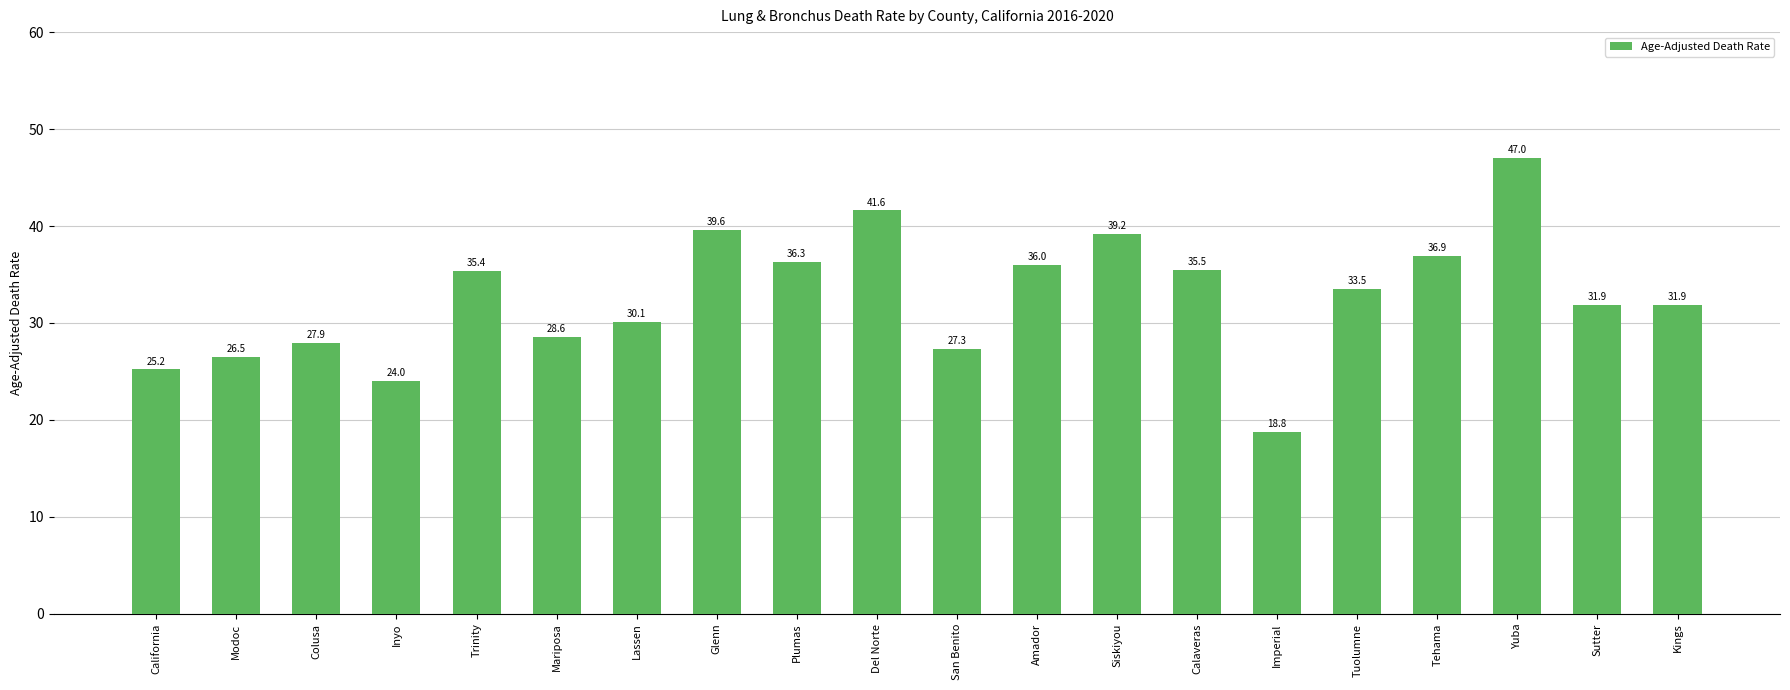

Reading left to right, list all the values displayed in this chart.

California=25.2	Modoc=26.5	Colusa=27.9	Inyo=24.0	Trinity=35.4	Mariposa=28.6	Lassen=30.1	Glenn=39.6	Plumas=36.3	Del Norte=41.6	San Benito=27.3	Amador=36.0	Siskiyou=39.2	Calaveras=35.5	Imperial=18.8	Tuolumne=33.5	Tehama=36.9	Yuba=47.0	Sutter=31.9	Kings=31.9